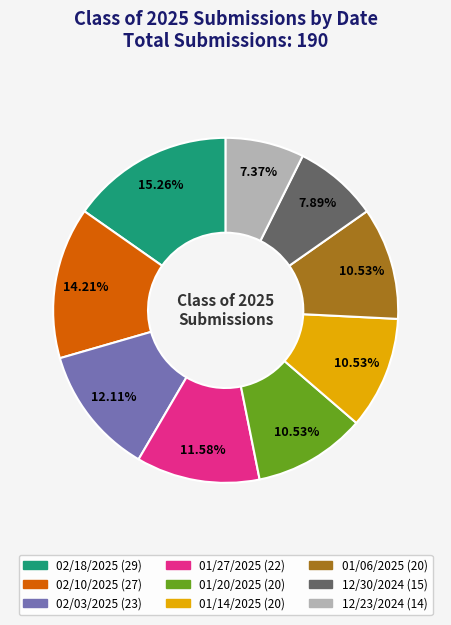

The 01/14/2025 slice represents 3% of the pie. True or false?

False